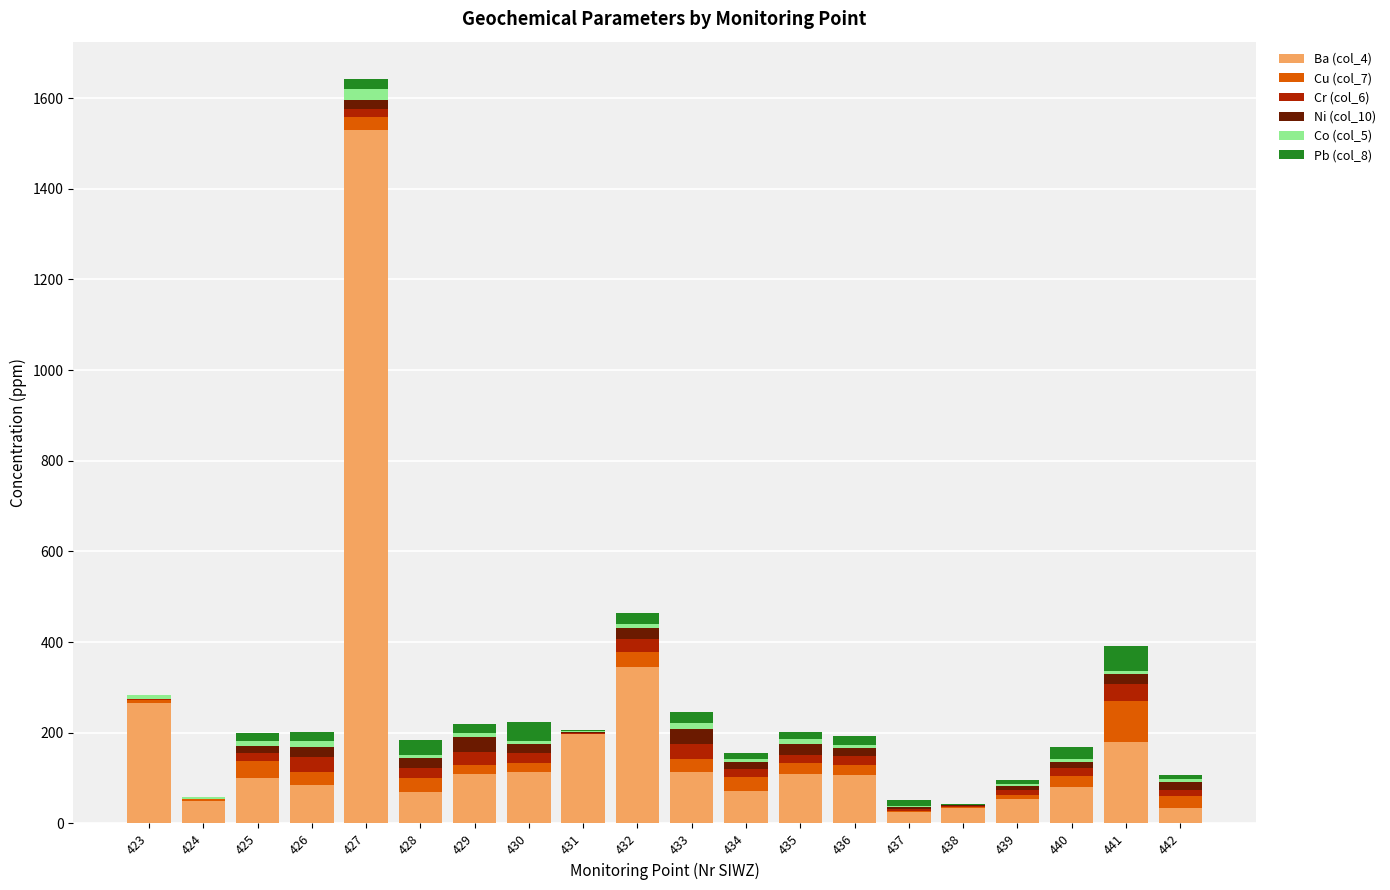

Are the bars horizontal?

No